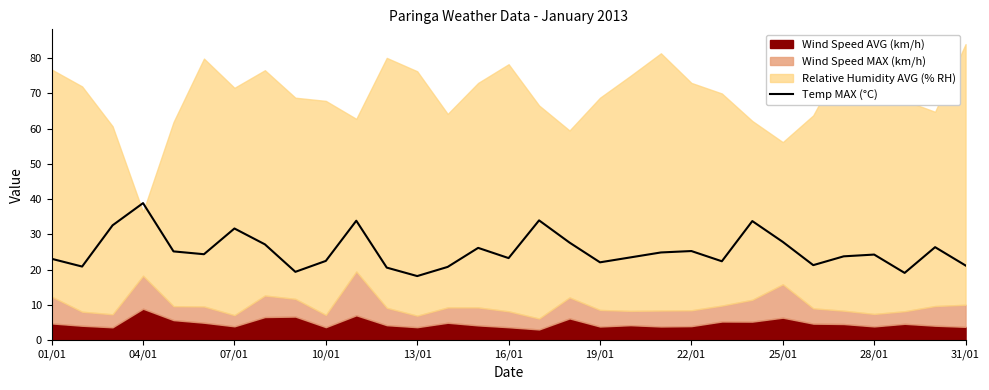

Reading left to right, extract all data points from this chart.

23.1	20.9	32.6	38.9	25.2	24.4	31.7	27.2	19.4	22.5	33.9	20.6	18.2	20.8	26.2	23.3	34.0	27.7	22.1	23.5	24.9	25.3	22.4	33.8	27.9	21.3	23.8	24.3	19.1	26.4	21.2